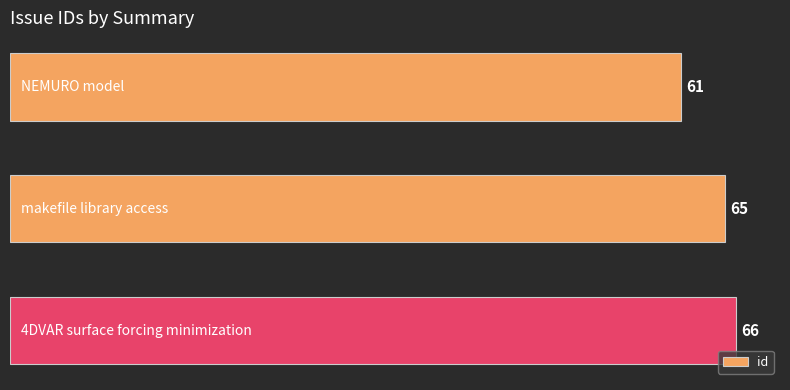

What is the difference between the maximum and minimum values?

5